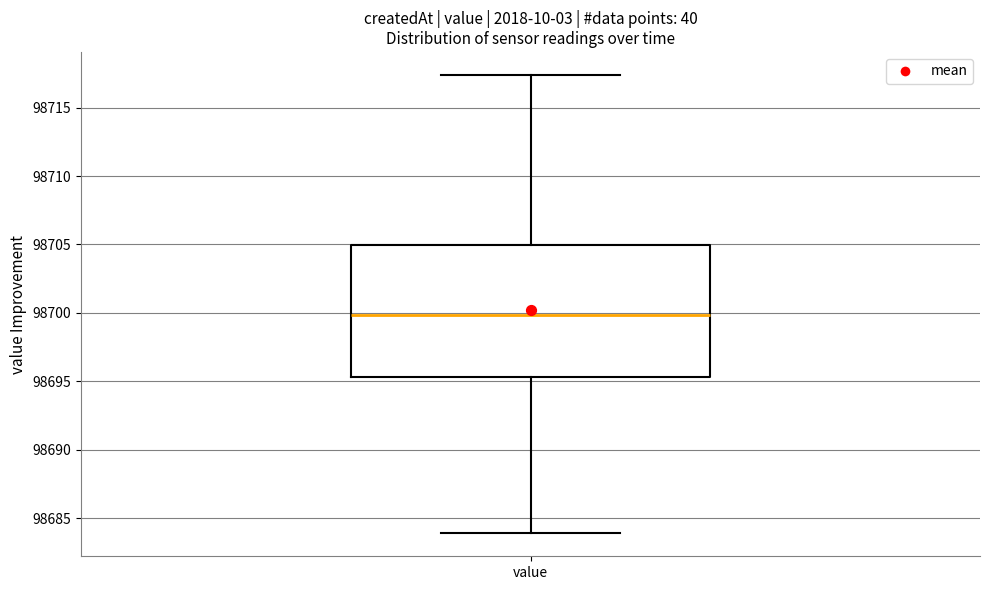

Read this box plot against the y-axis: the position of the median line, the range covered by the box, and the ends of both whiskers. The values are not printed on the chart, so give them approximately, as read against the axis.

median 98700.0, box 98695.5 to 98705.0, whiskers 98684.0 to 98717.5